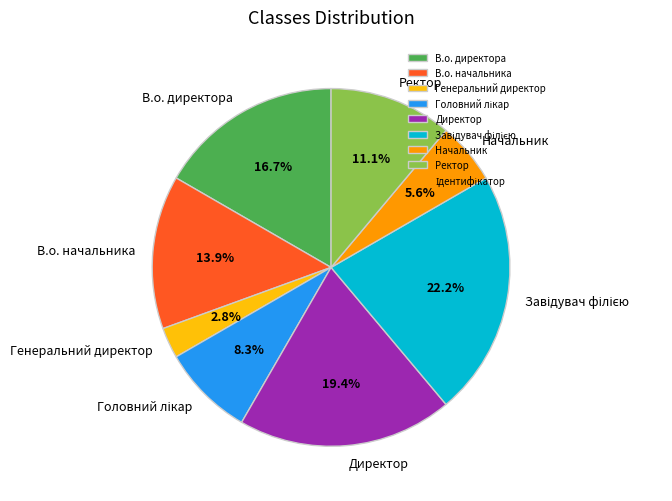

How much of the chart is everything except В.о. начальника?

86.1%